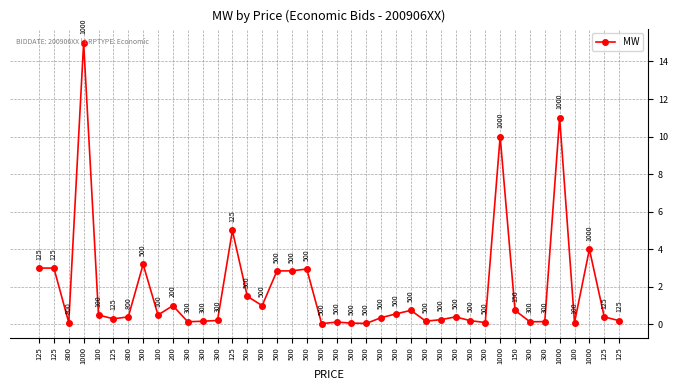

Rank the categories by value from highest to lowest.

1000, 1000, 1000, 125, 1000, 500, 125, 125, 500, 500, 500, 500, 200, 500, 500, 150, 500, 100, 100, 800, 500, 125, 500, 125, 500, 300, 500, 125, 500, 300, 300, 300, 300, 500, 800, 500, 100, 500, 500, 500